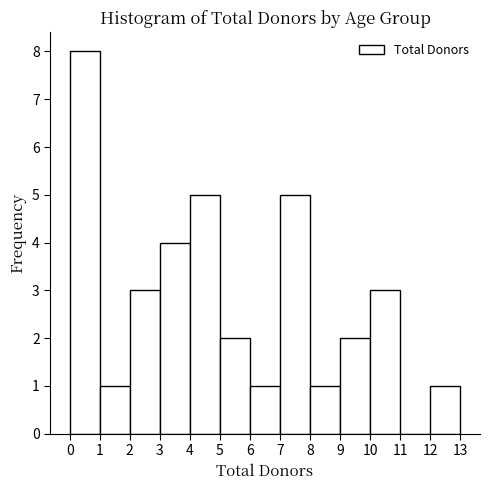

Reading left to right, transcribe this chart: for each bar, give the range it covers on the x-axis and its height. The values are not printed on the chart, so give them approximately, as read against the axis.

0 to 1: 8
1 to 2: 1
2 to 3: 3
3 to 4: 4
4 to 5: 5
5 to 6: 2
6 to 7: 1
7 to 8: 5
8 to 9: 1
9 to 10: 2
10 to 11: 3
11 to 12: 0
12 to 13: 1